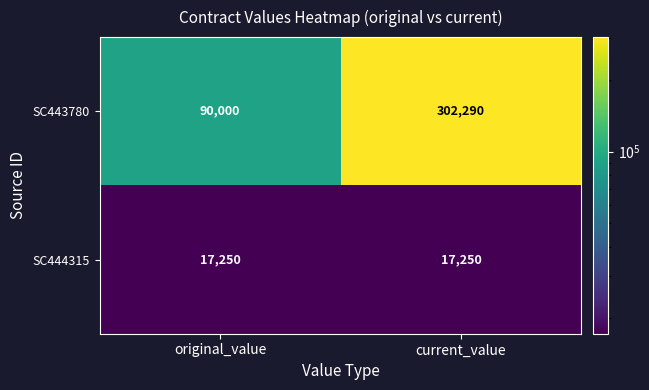

Reading left to right, extract all data points from this chart.

SC443780: 90000	302290
SC444315: 17250	17250